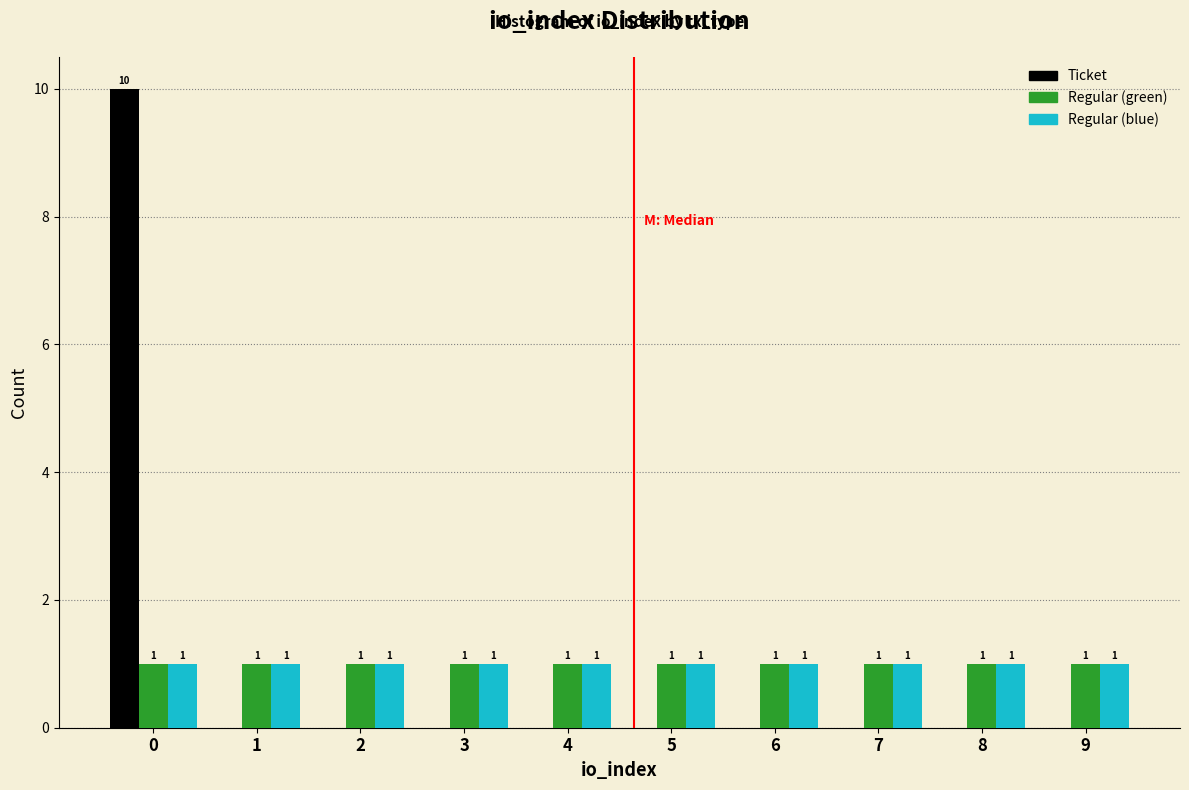

Reading left to right, extract all data points from this chart.

Ticket: 0=10	1=0	2=0	3=0	4=0	5=0	6=0	7=0	8=0	9=0
Regular (green): 0=1	1=1	2=1	3=1	4=1	5=1	6=1	7=1	8=1	9=1
Regular (blue): 0=1	1=1	2=1	3=1	4=1	5=1	6=1	7=1	8=1	9=1